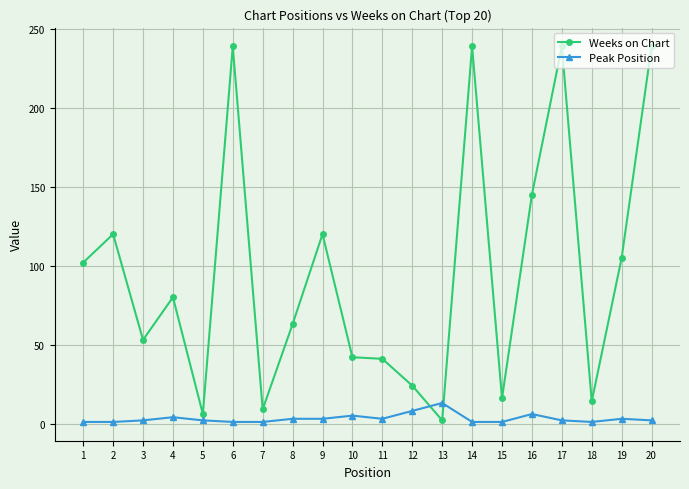

Does the chart have visible grid lines?

Yes